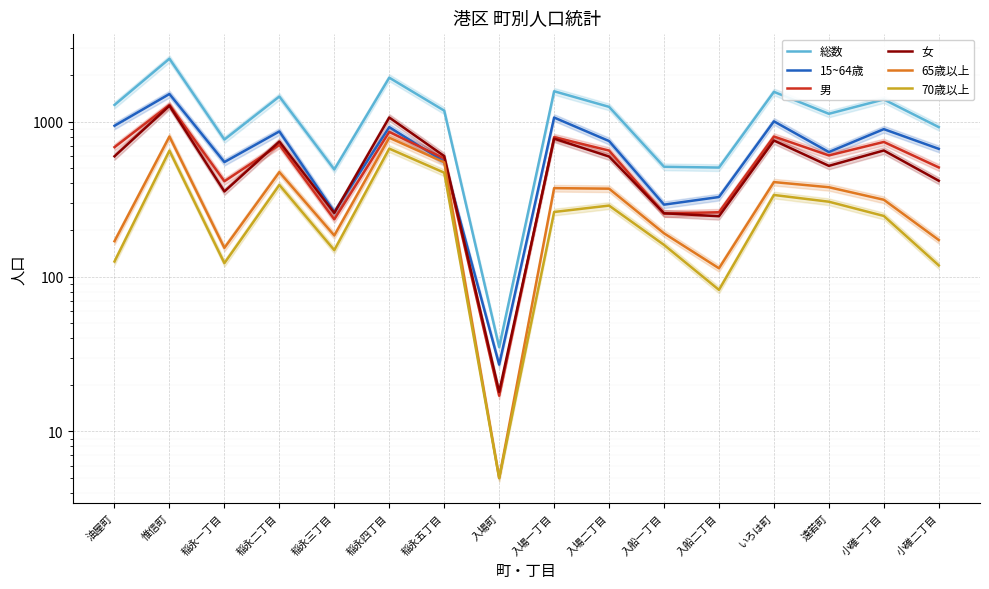

How many series are shown in this chart?

6